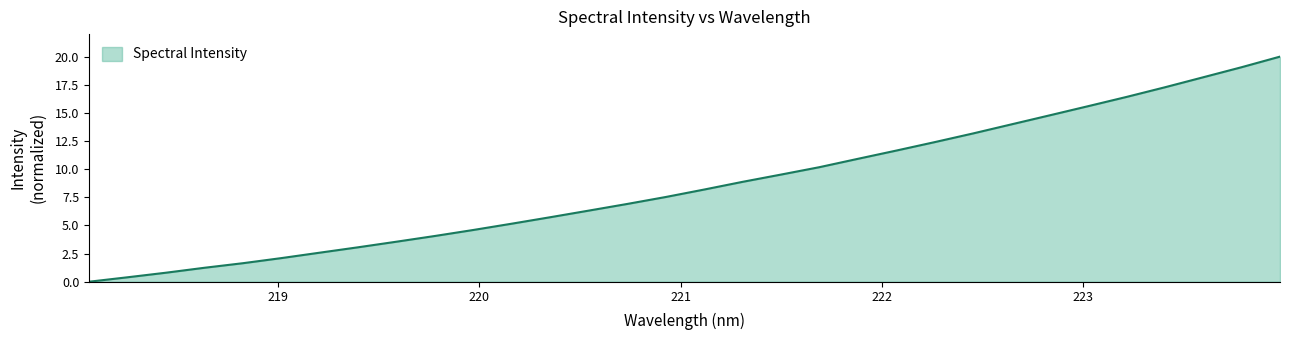

What is the greatest value displayed?

20.0